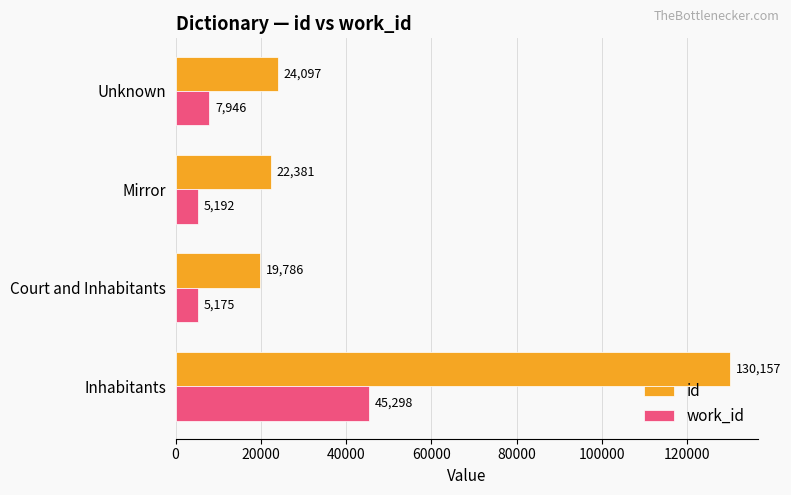

At which label is work_id closest to 25236?

Unknown